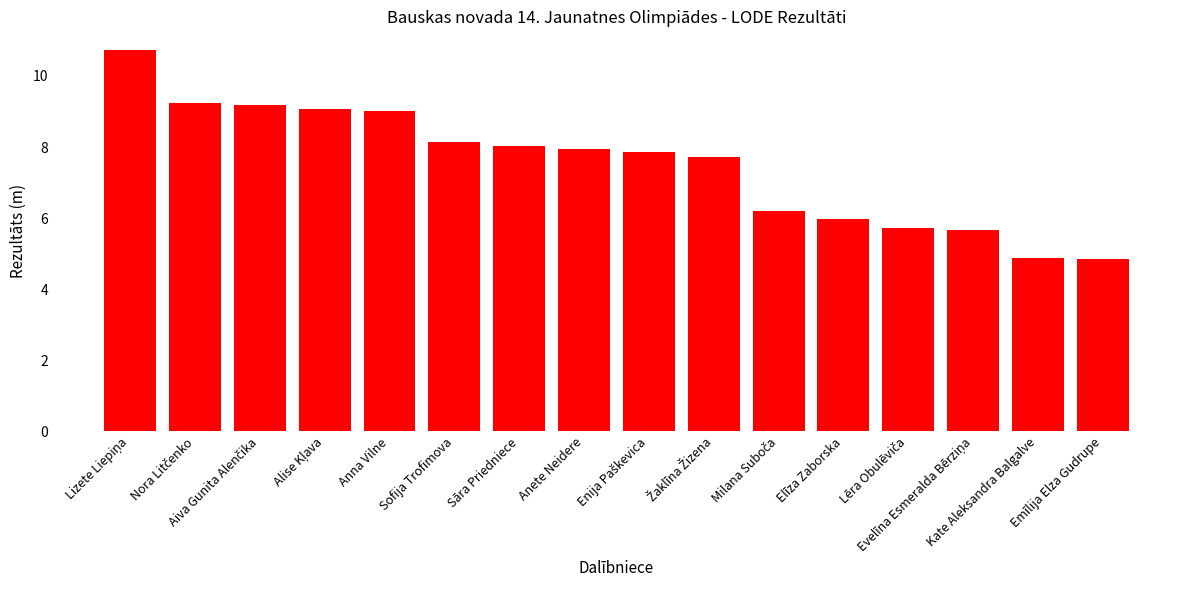

Does the chart contain any negative values?

No